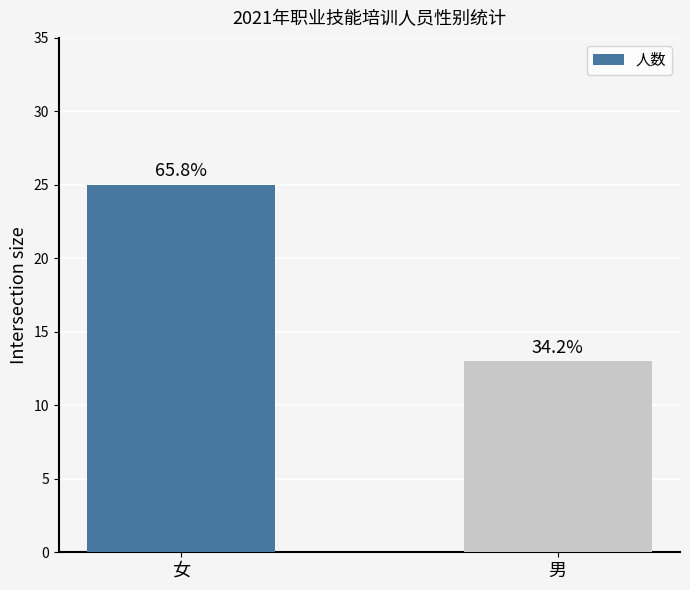

Rank the categories by value from highest to lowest.

女, 男